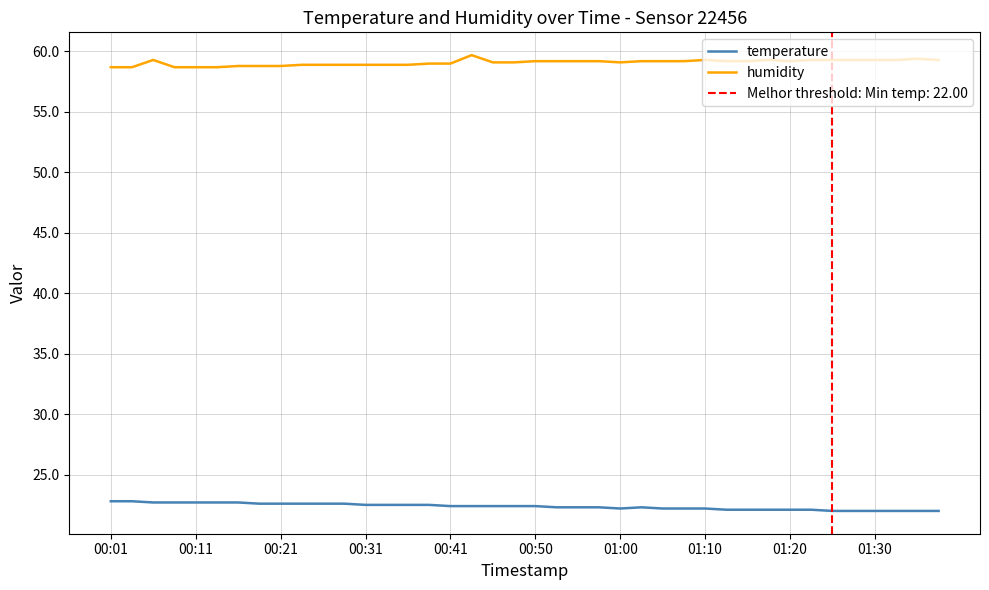

True or false: temperature and humidity intersect in this chart.

False